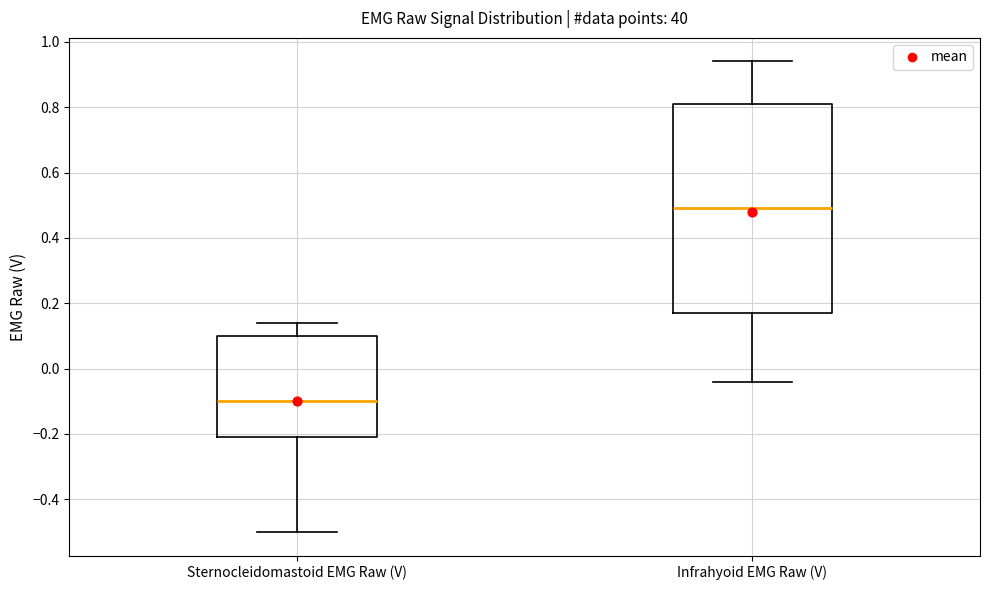

Where does the upper whisker of the box for Infrahyoid EMG Raw (V) end on the y-axis? The values are not printed on the chart, so give them approximately, as read against the axis.

0.94